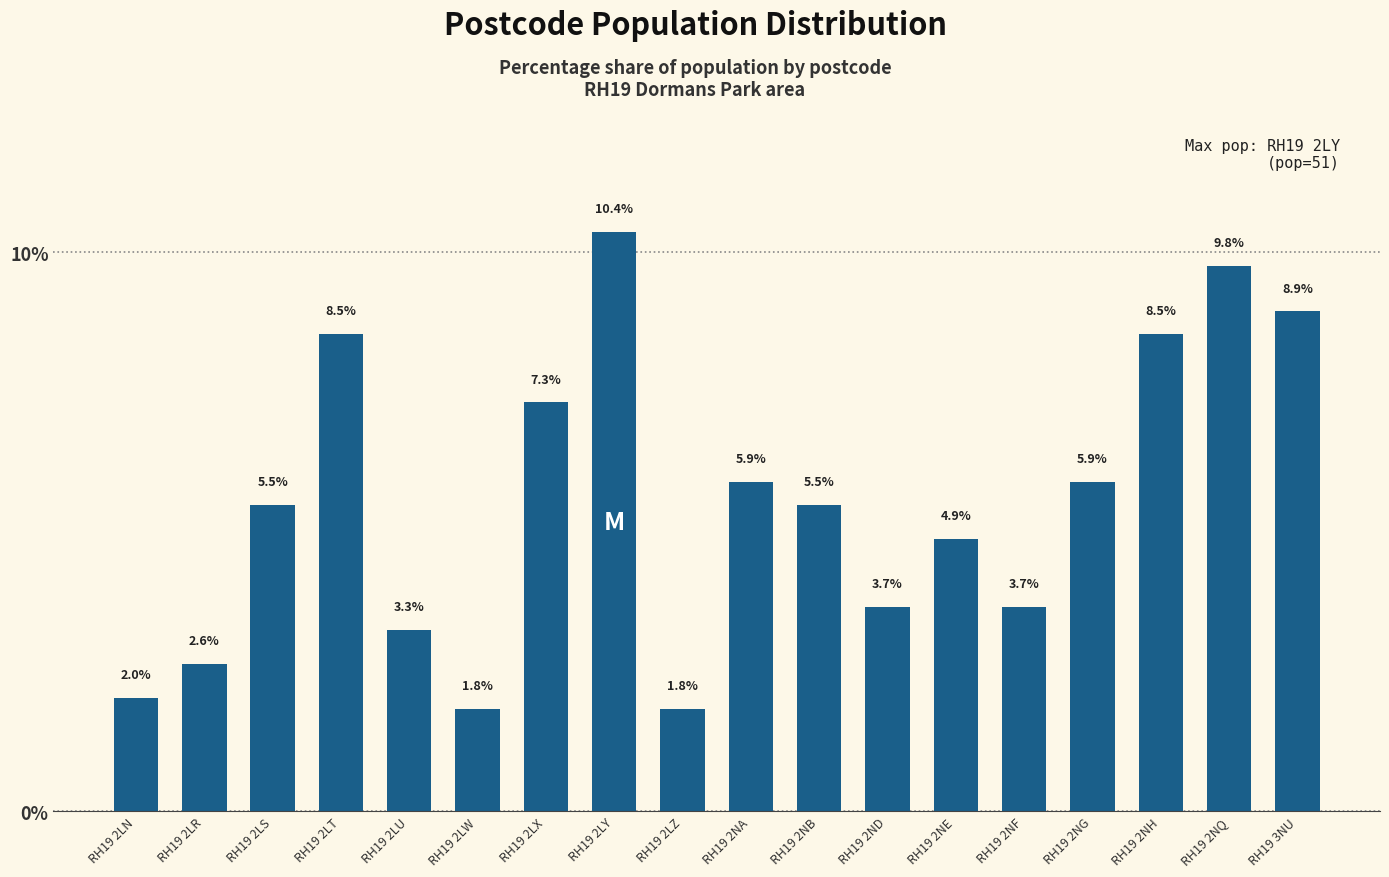

What is the label of the 6th bar from the left?

RH19 2LW